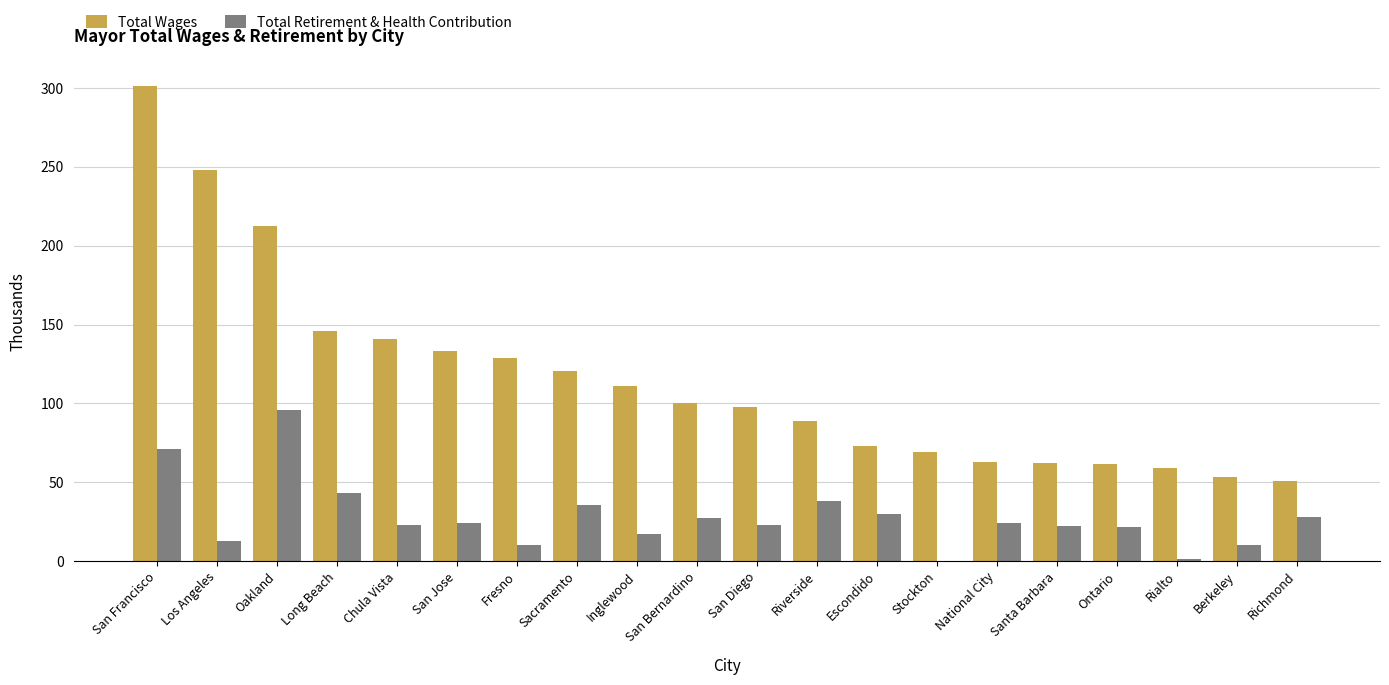

What is the maximum value shown in the chart?

301.0